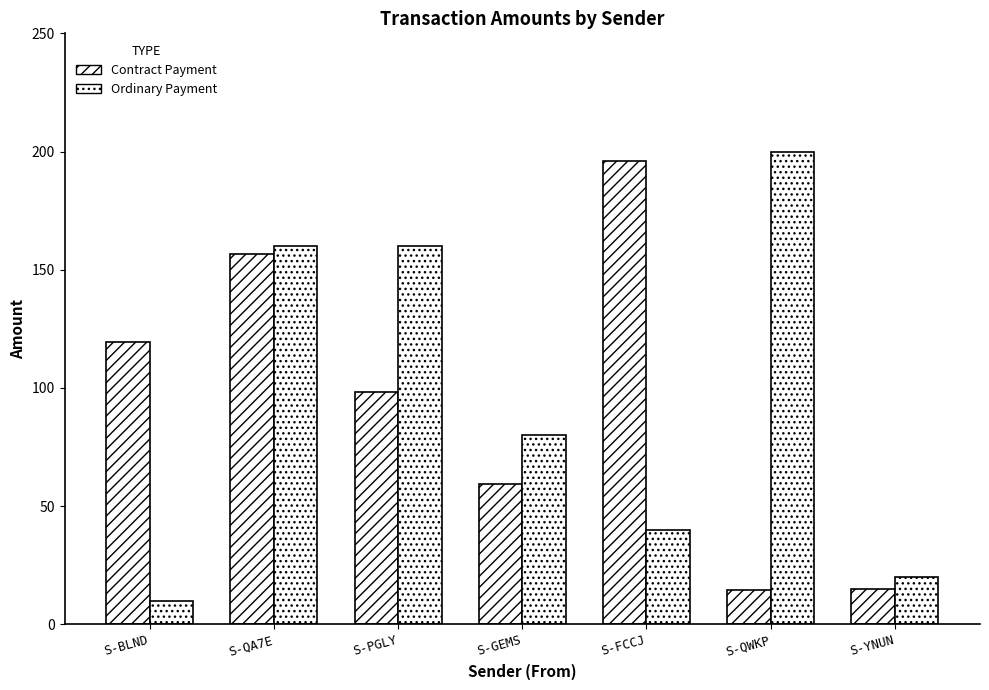

How many categories are shown in the chart?

7